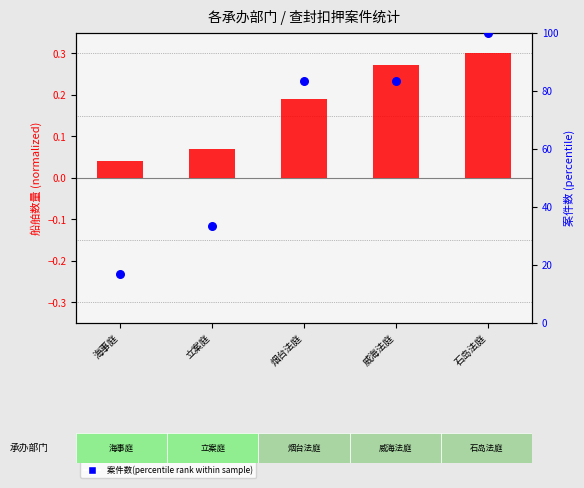

Which series has the largest Y range (max minus min)?

案件数(percentile rank within sample)